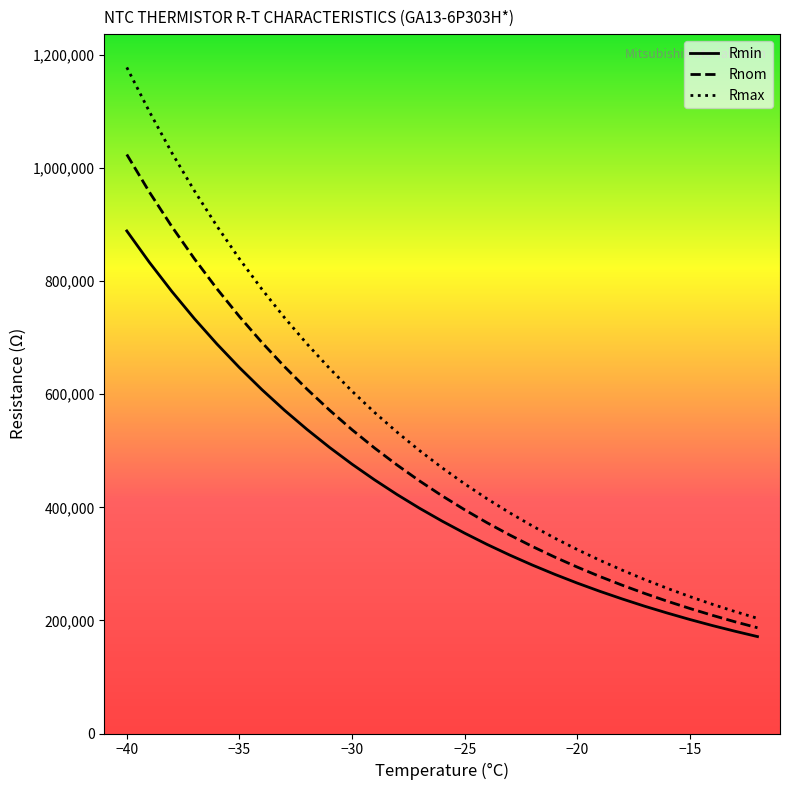

What is the smallest value displayed?

171400